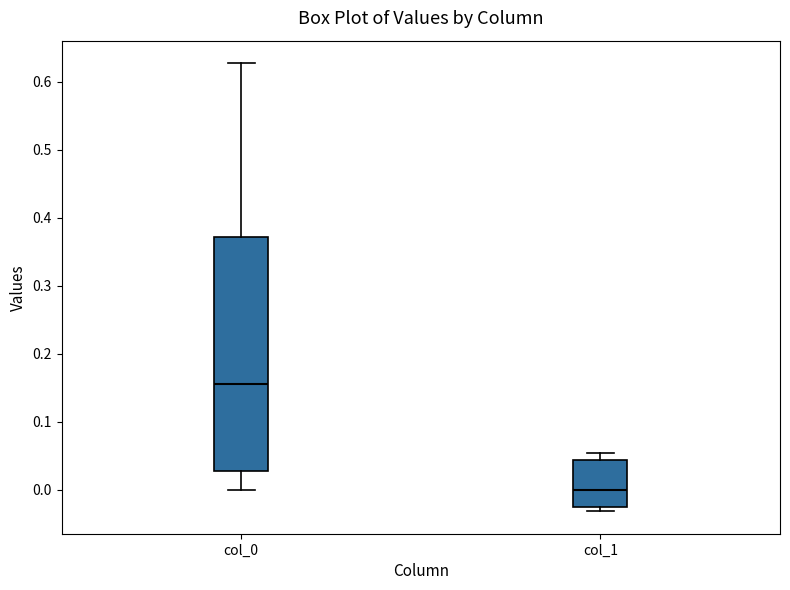

Where does the median line of the box for col_0 sit on the y-axis? The values are not printed on the chart, so give them approximately, as read against the axis.

0.16